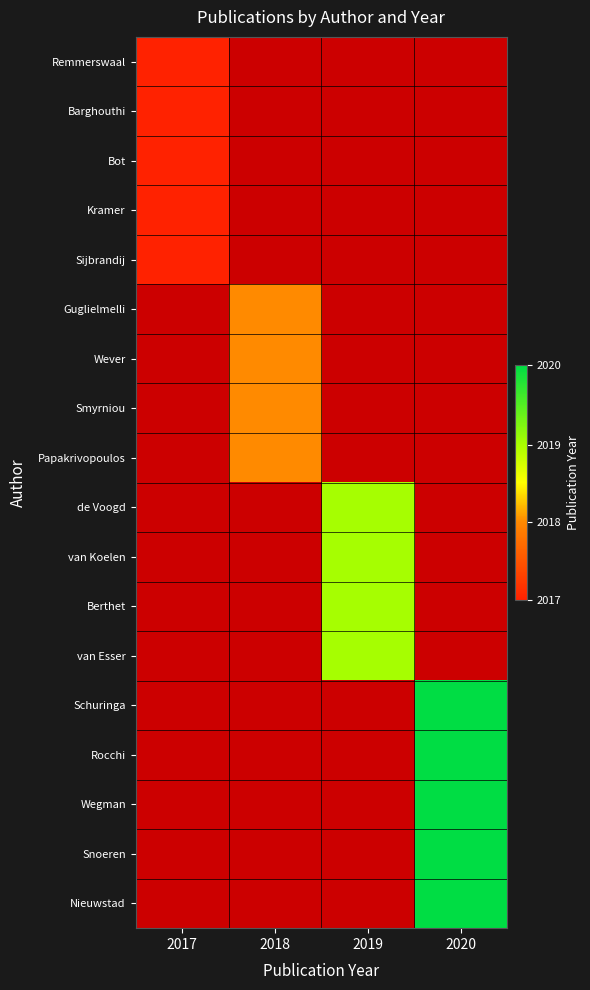

Which series has the widest spread of values?

Remmerswaal